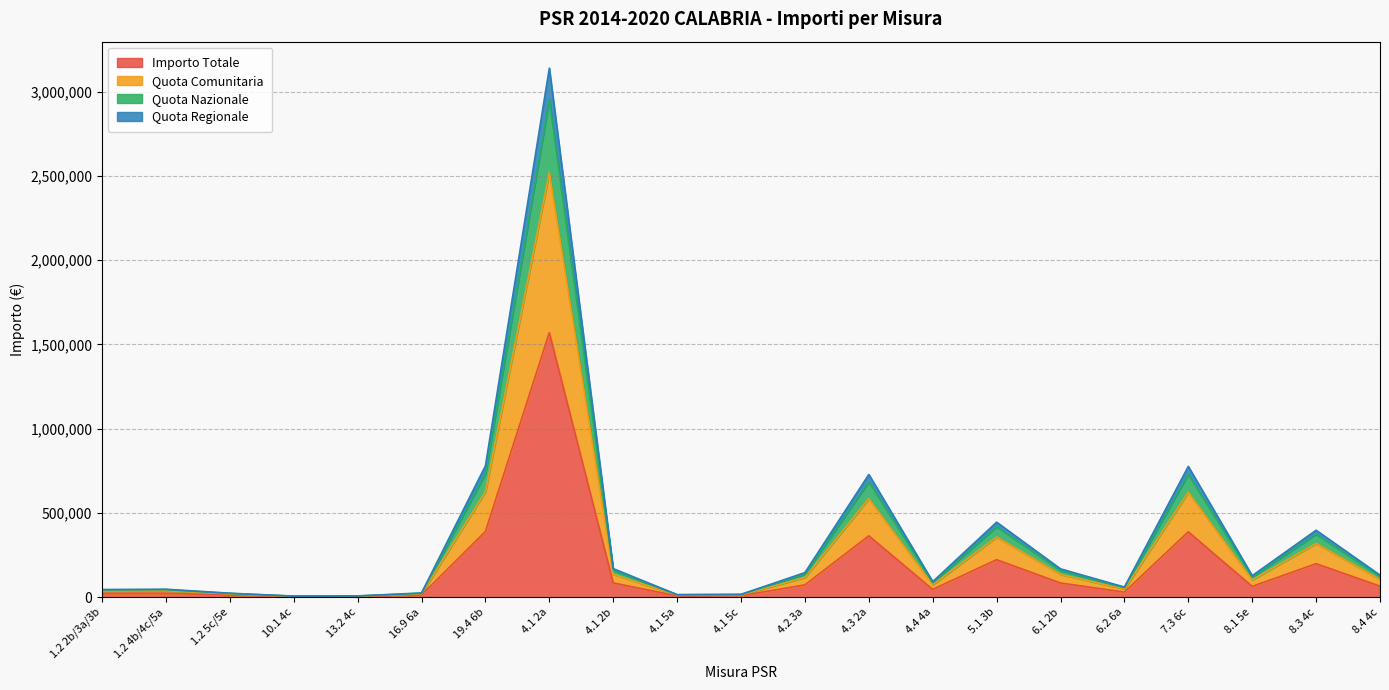

What is the value of the Quota Comunitaria point at the 7th from the left?

625474.9